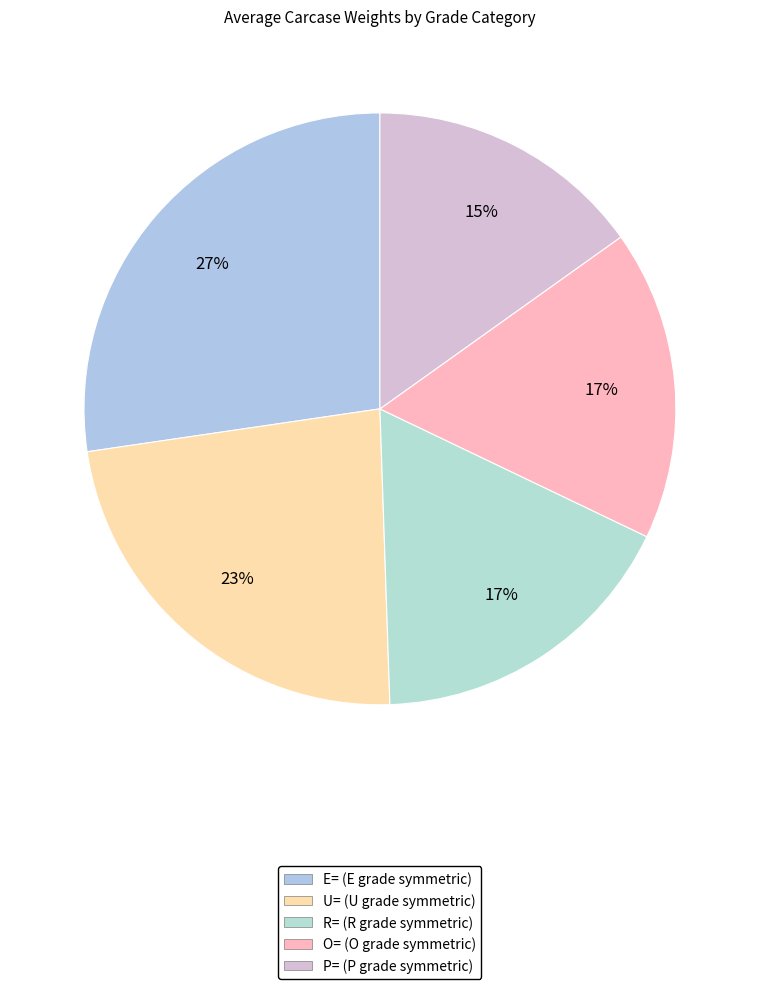

Which category has the smallest portion of the pie?

P=